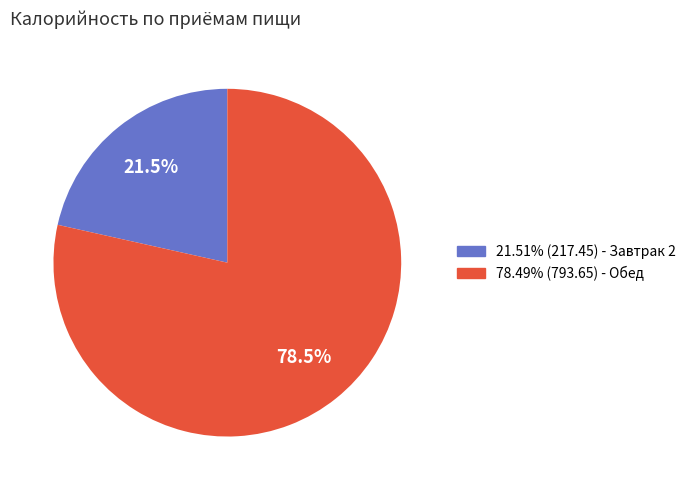

Is there any slice that represents more than half of the pie?

Yes